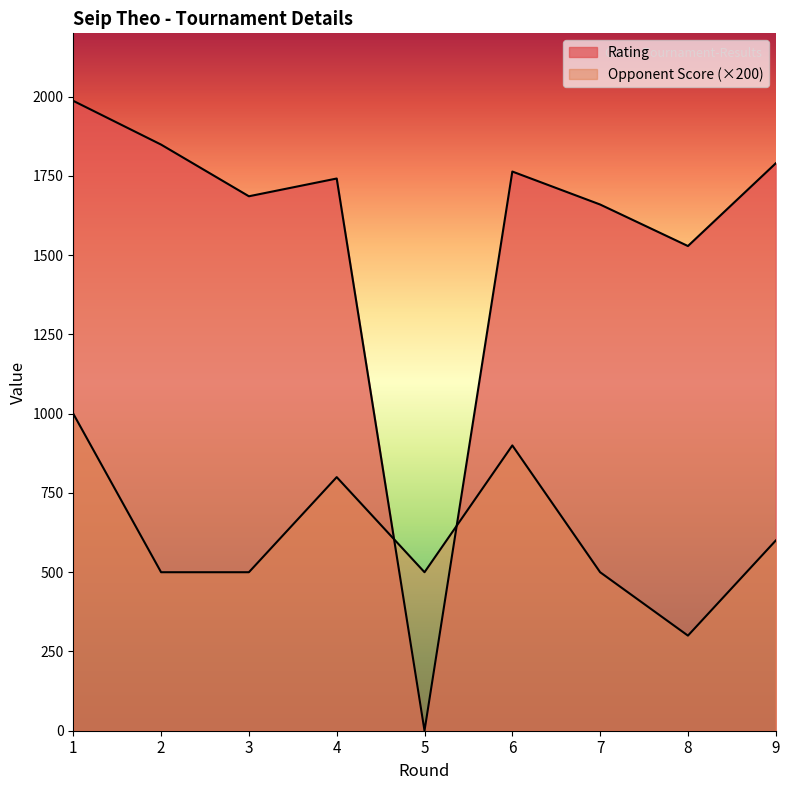

How many lines are shown in the chart?

2